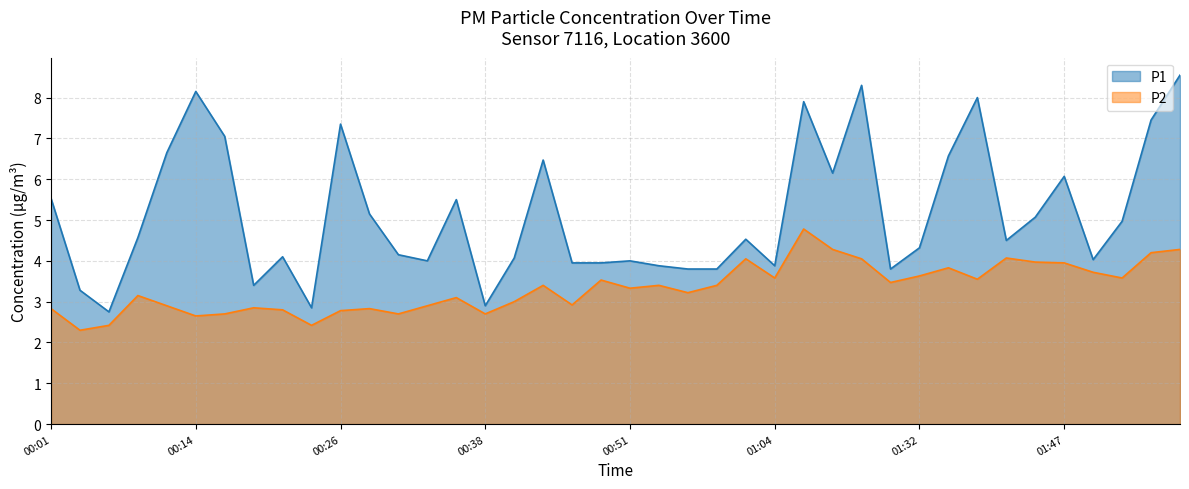

Where is the first local minimum for P2?

00:04